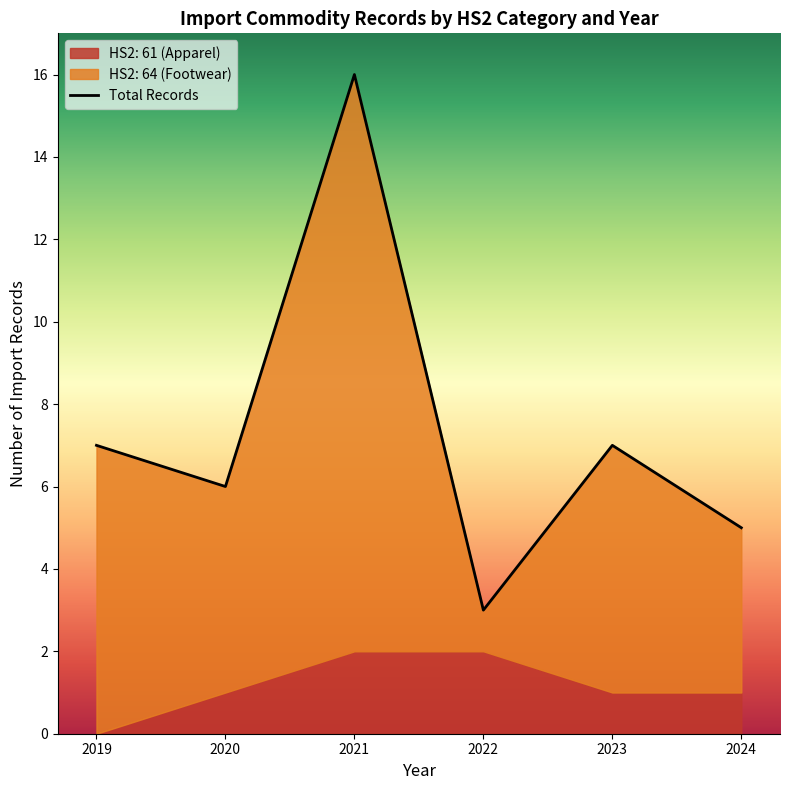

At which label is the value closest to 9?

2019